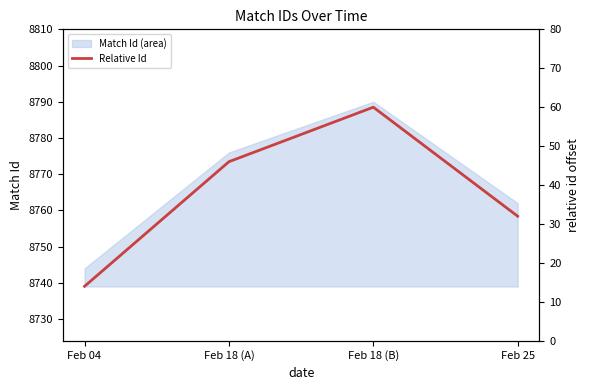

Which label corresponds to the largest value in the chart?

Feb 18 (B)